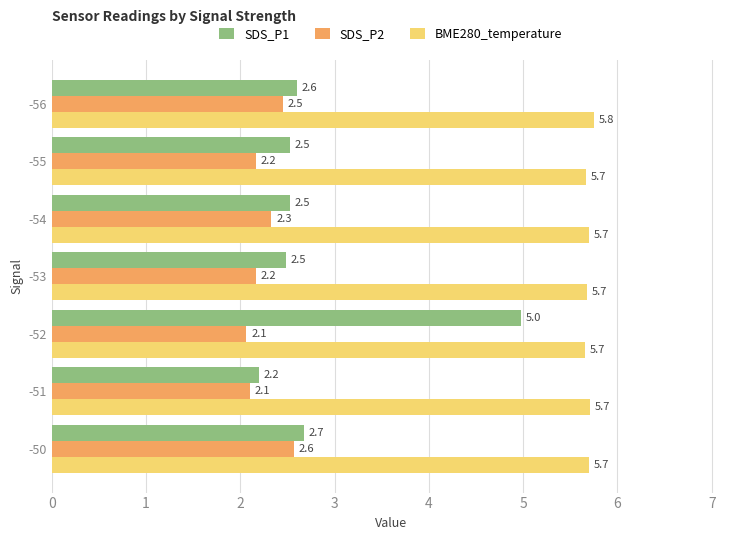

What are all the series names shown in the legend?

SDS_P1, SDS_P2, BME280_temperature